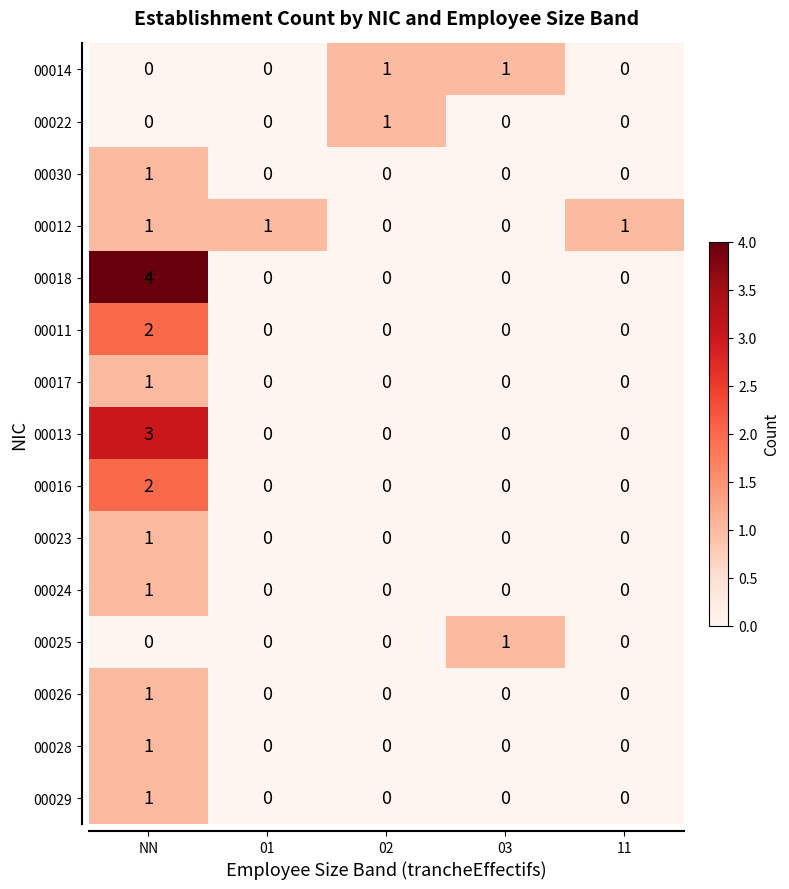

Which category has the highest value across all series?

NN